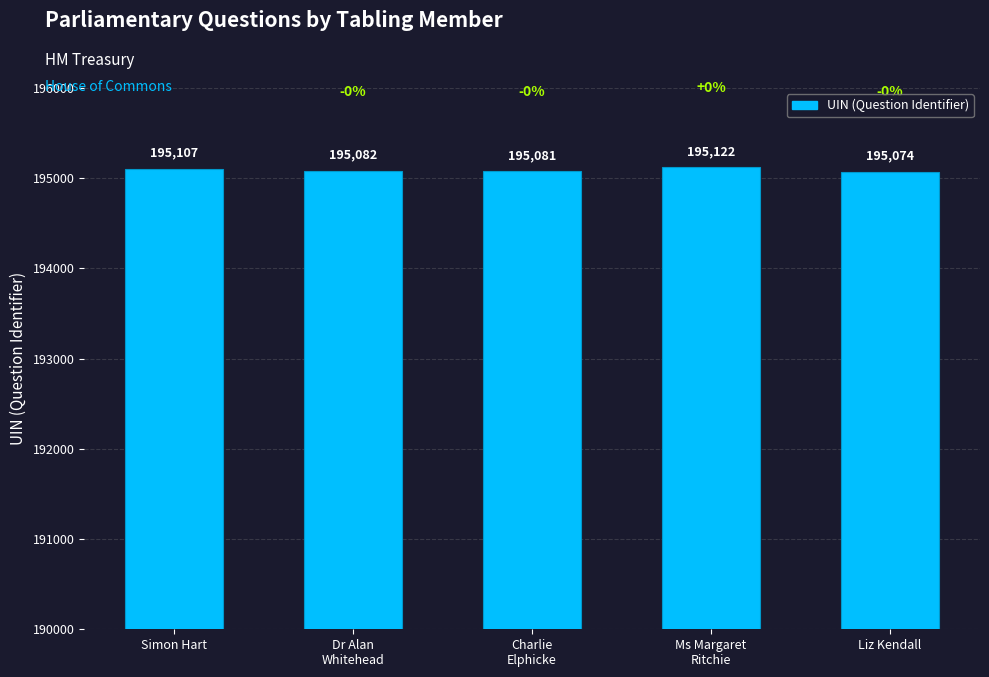

What is the label of the 1st bar from the left?

Simon Hart